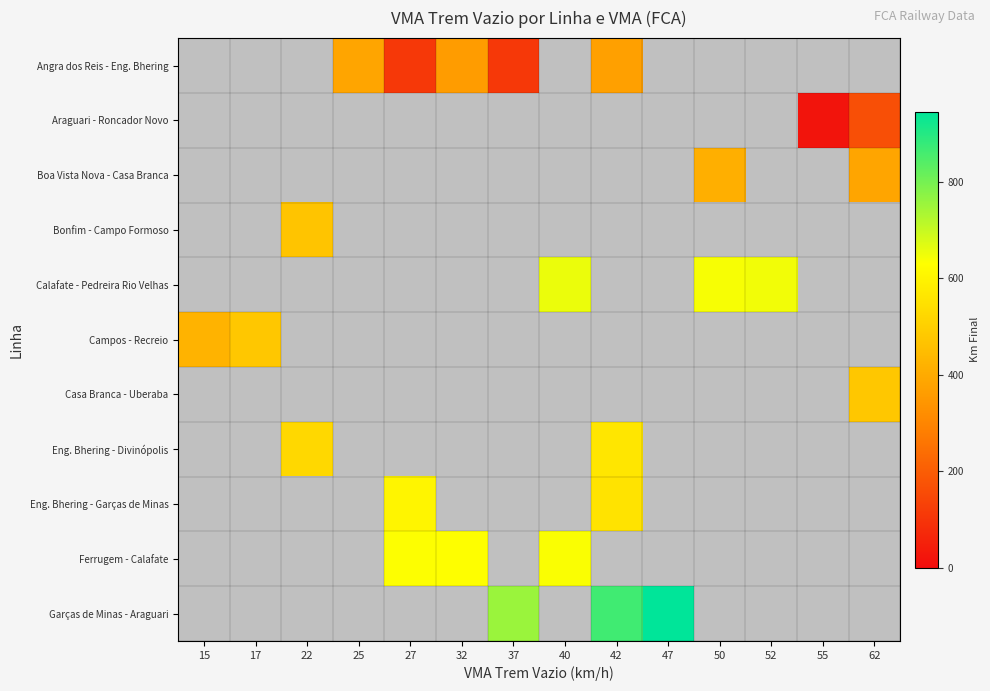

Count the number of data series in this chart.

11